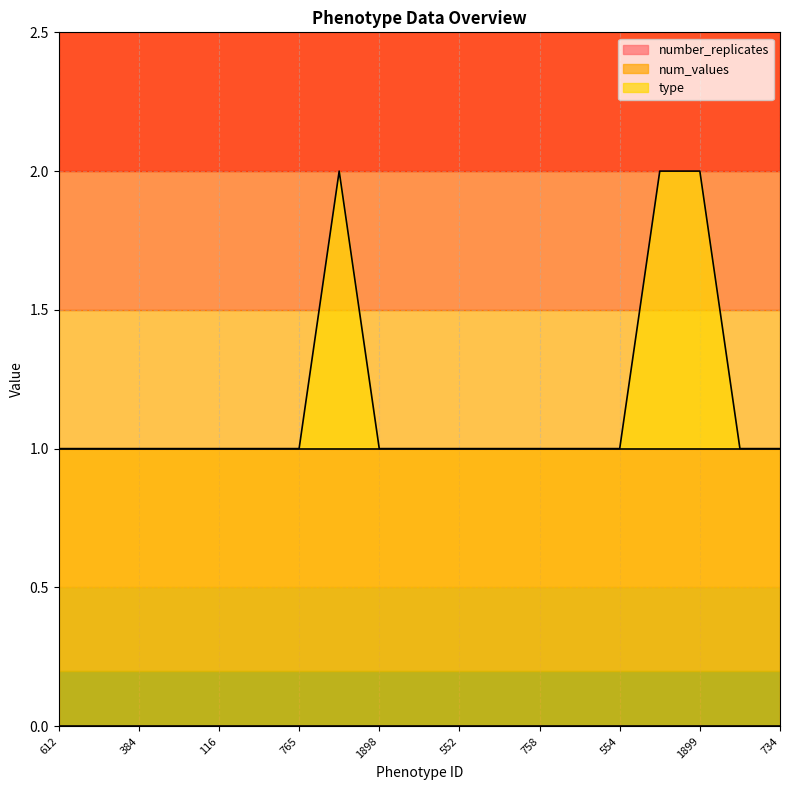

Where is the first local maximum for type?

550